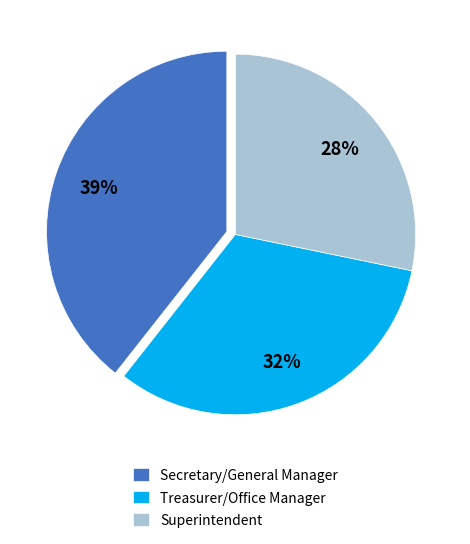

What percentage is the Treasurer/Office Manager slice, to the nearest percent?

32%